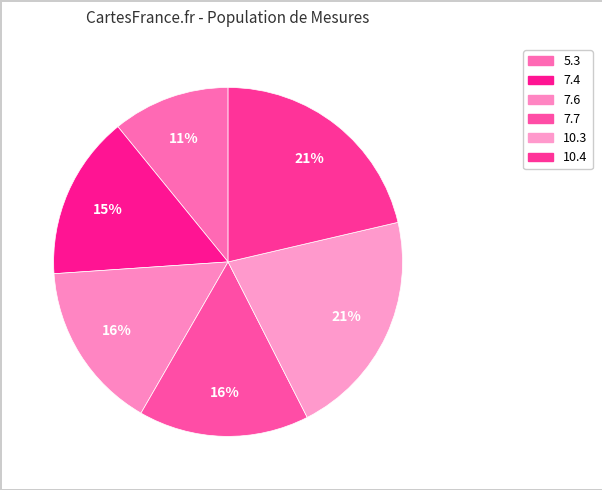

How many slices are in this pie chart?

6